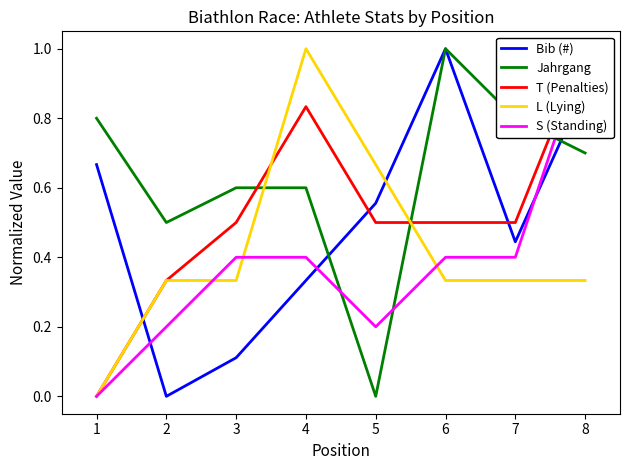

The Jahrgang series shows 0.6 at 4. True or false?

True